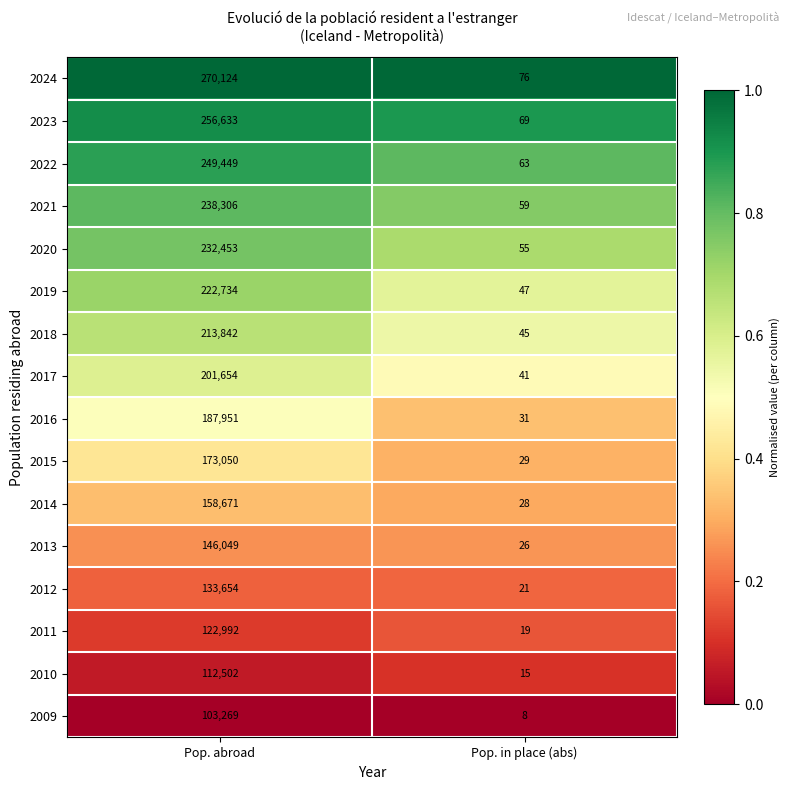

What is the sum of the 2010 values at Pop. in place (abs) and Pop. abroad?

112517